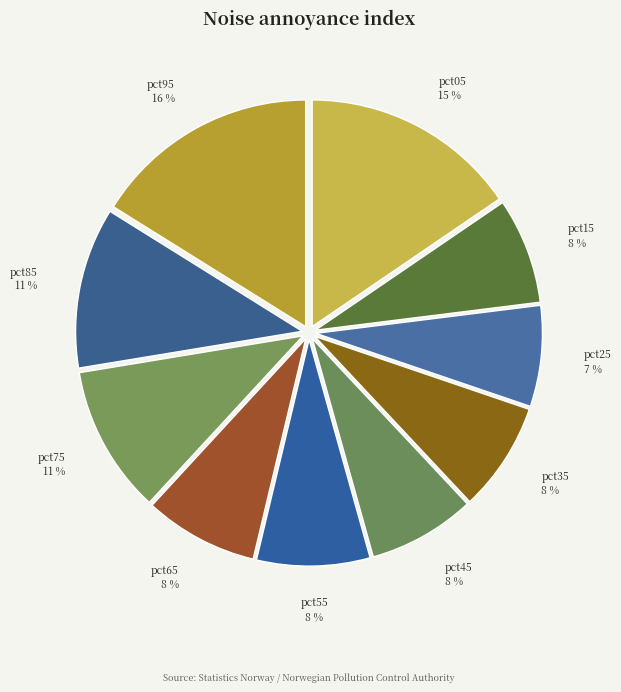

To the nearest percent, what percentage of the pie is pct65?

8%